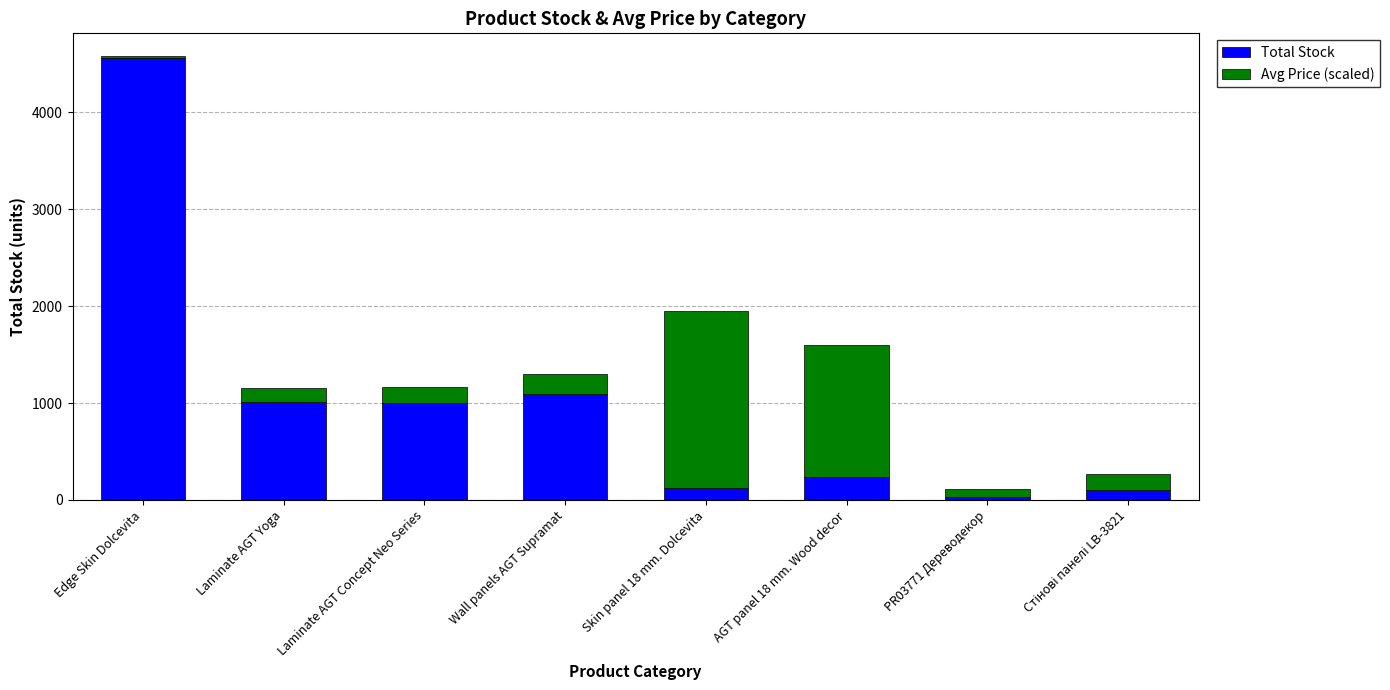

At which category is the sum across all series the highest?

Edge Skin Dolcevita